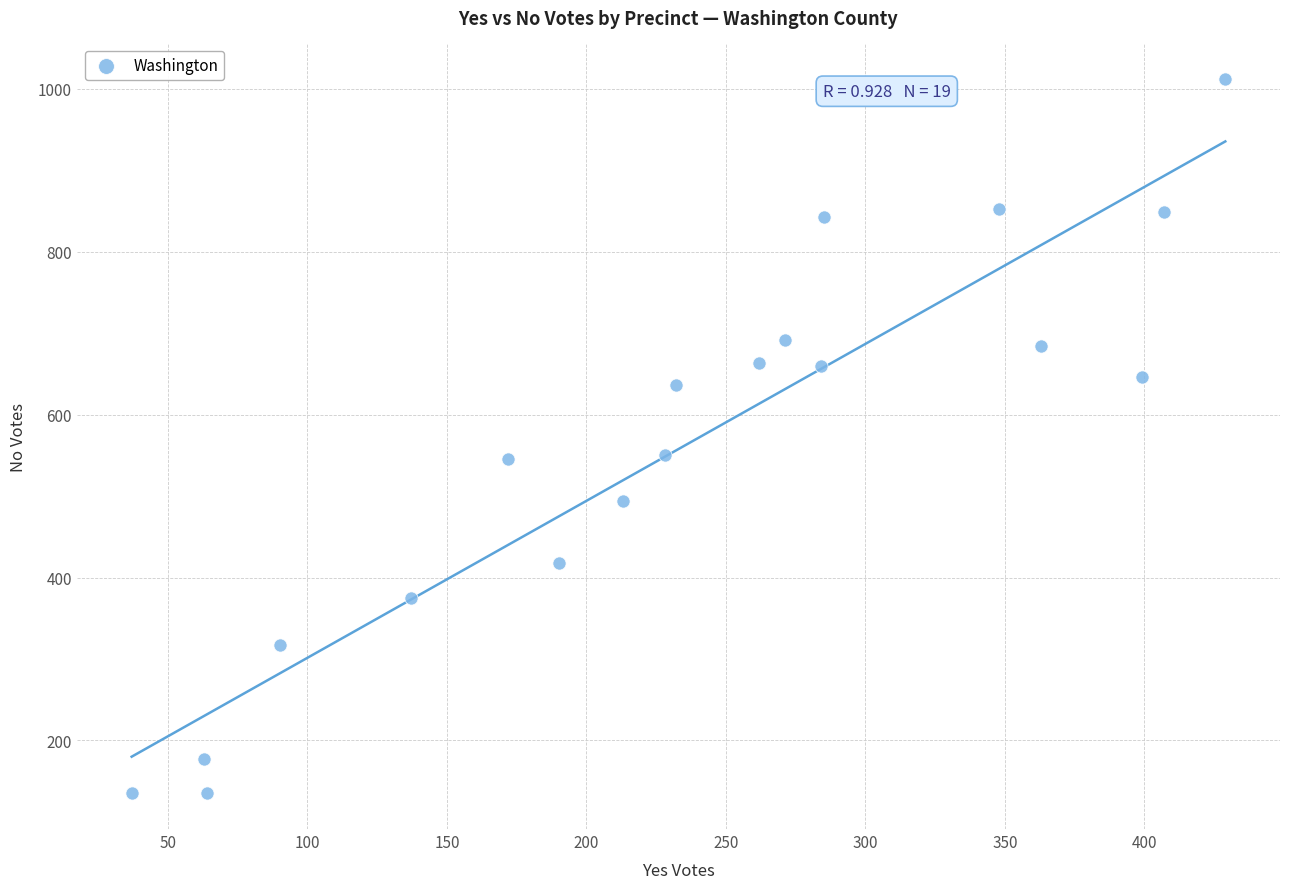

What is the range of X values (max minus min)?

392